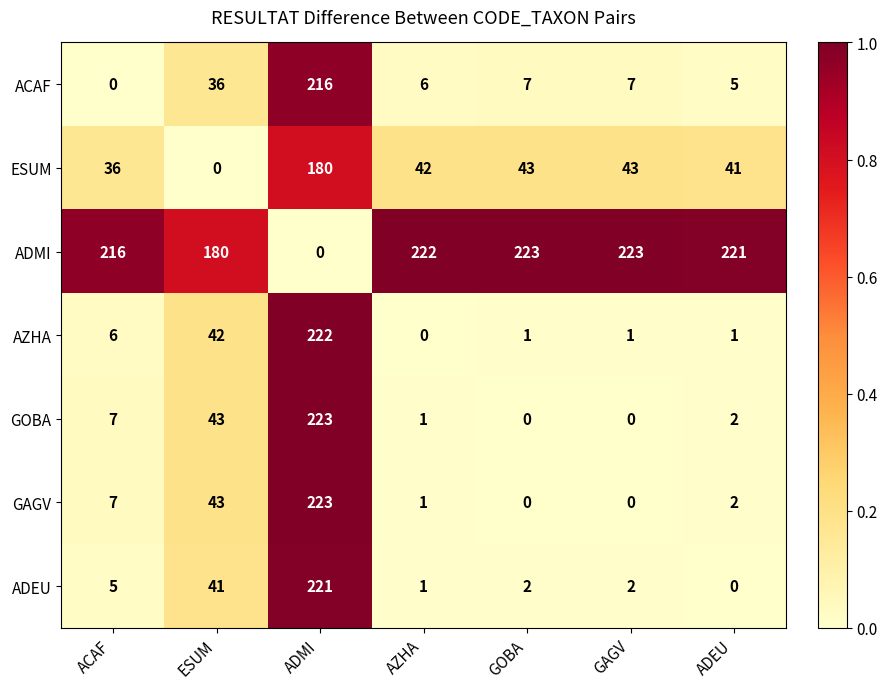

What is the average value of the ADEU series?

39